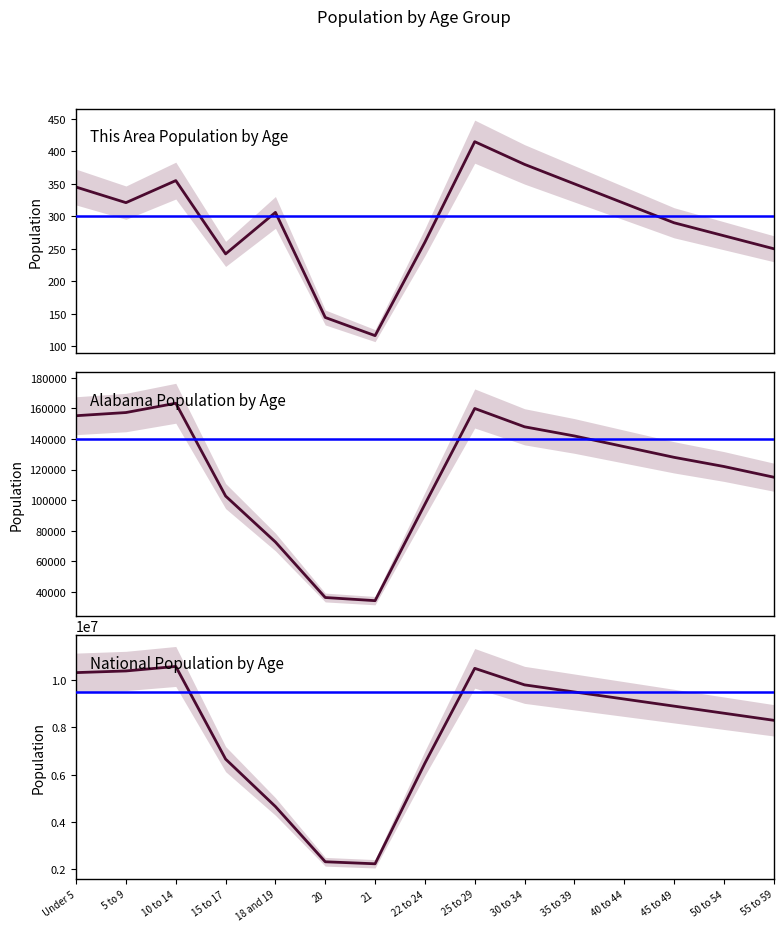

Count the number of data series in this chart.

3